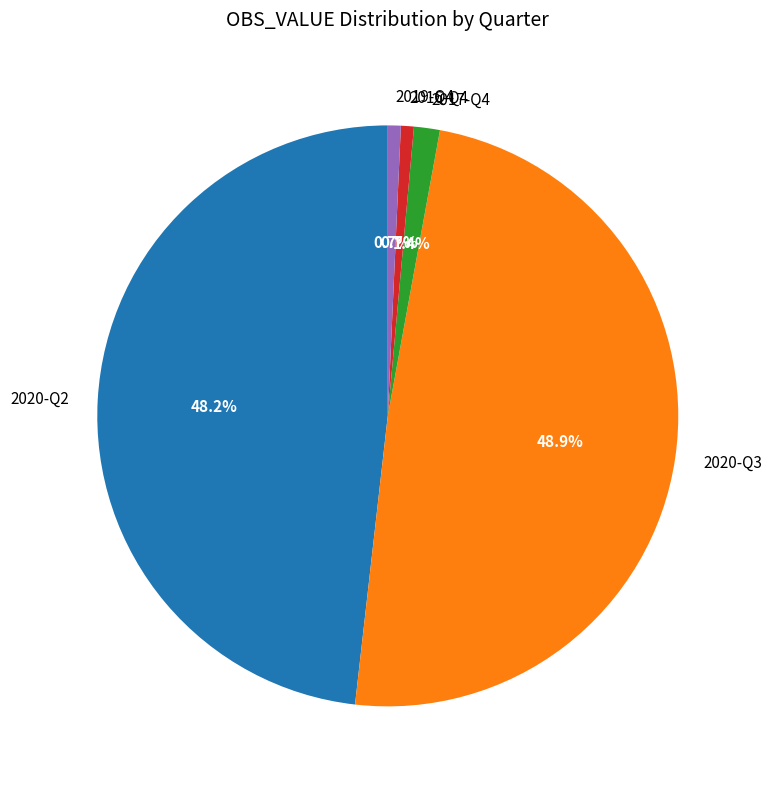

To the nearest percent, what percentage of the pie is 2020-Q2?

48%